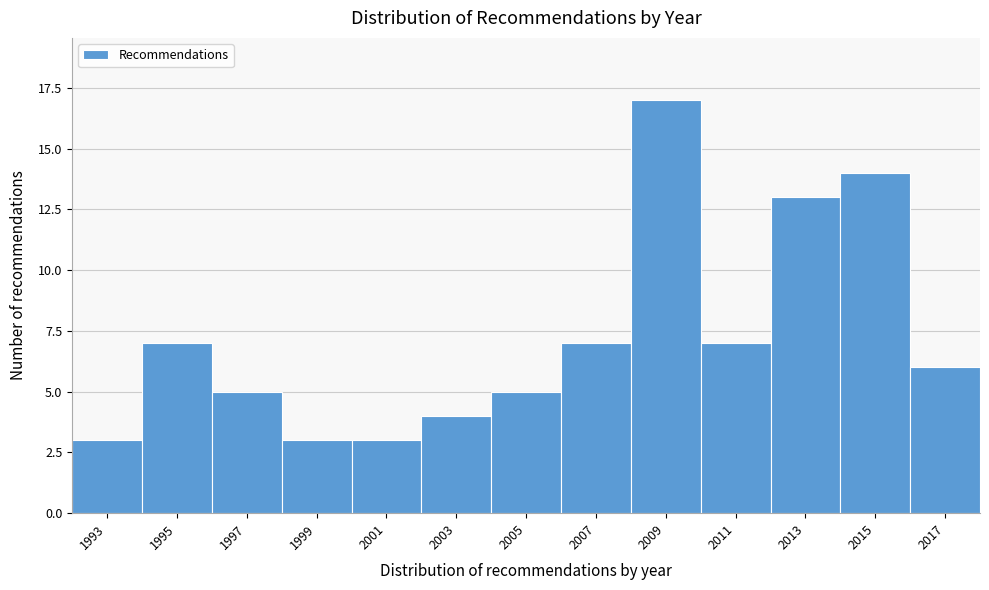

Reading right to left, what are all the values shown in this chart?

2017=6	2015=14	2013=13	2011=7	2009=17	2007=7	2005=5	2003=4	2001=3	1999=3	1997=5	1995=7	1993=3